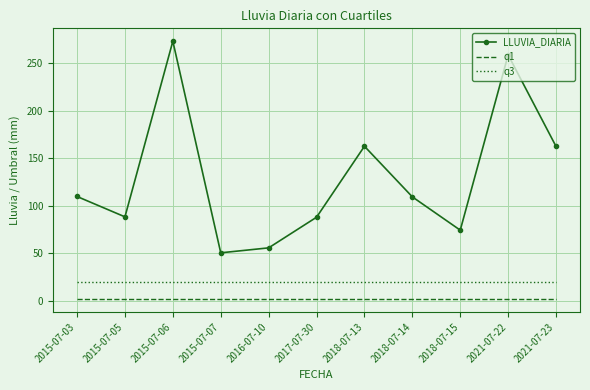

Is it true that q3 equals 5.6 at 2015-07-07?

False